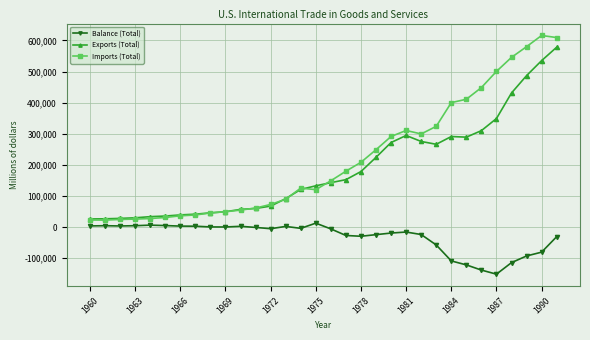

Which series has the largest range (max minus min)?

Imports (Total)